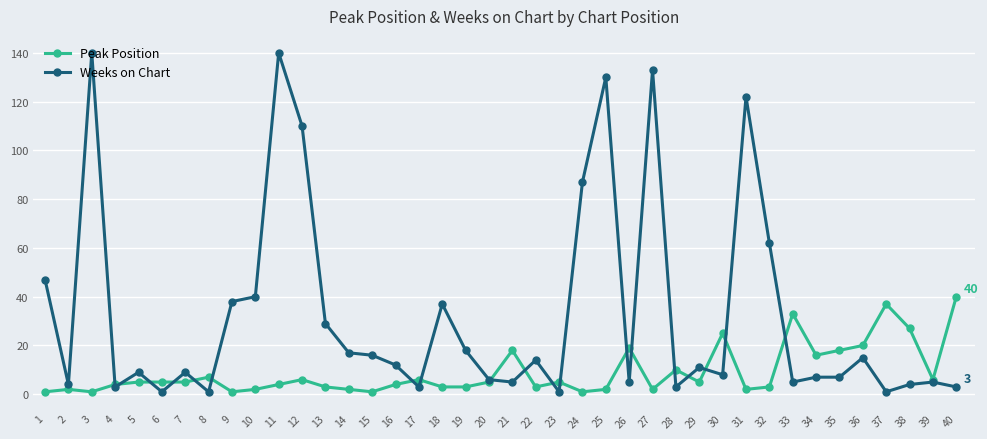

What are all the series names shown in the legend?

Peak Position, Weeks on Chart